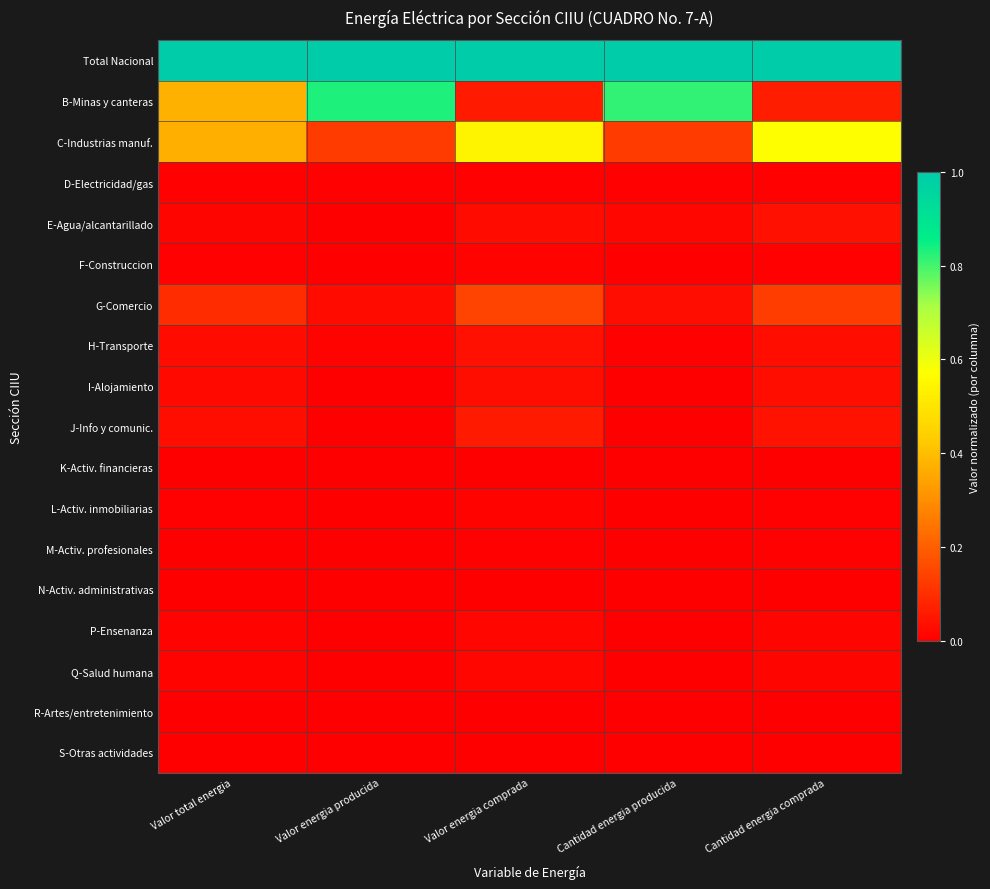

What is the greatest value displayed?

1.0